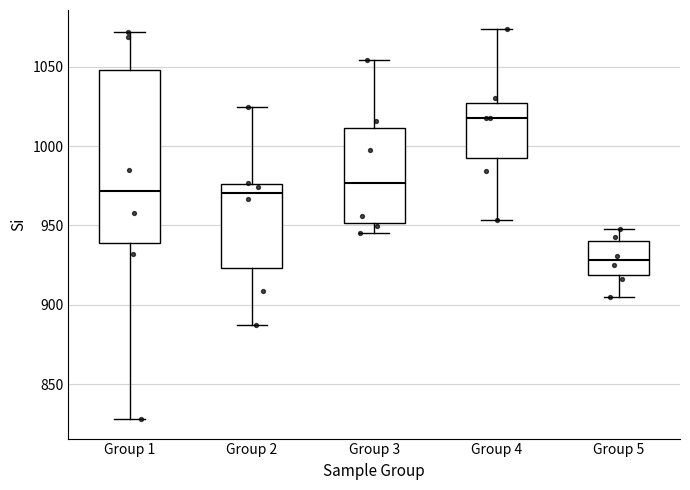

Where does the median line of the box for Group 4 sit on the y-axis? The values are not printed on the chart, so give them approximately, as read against the axis.

1020